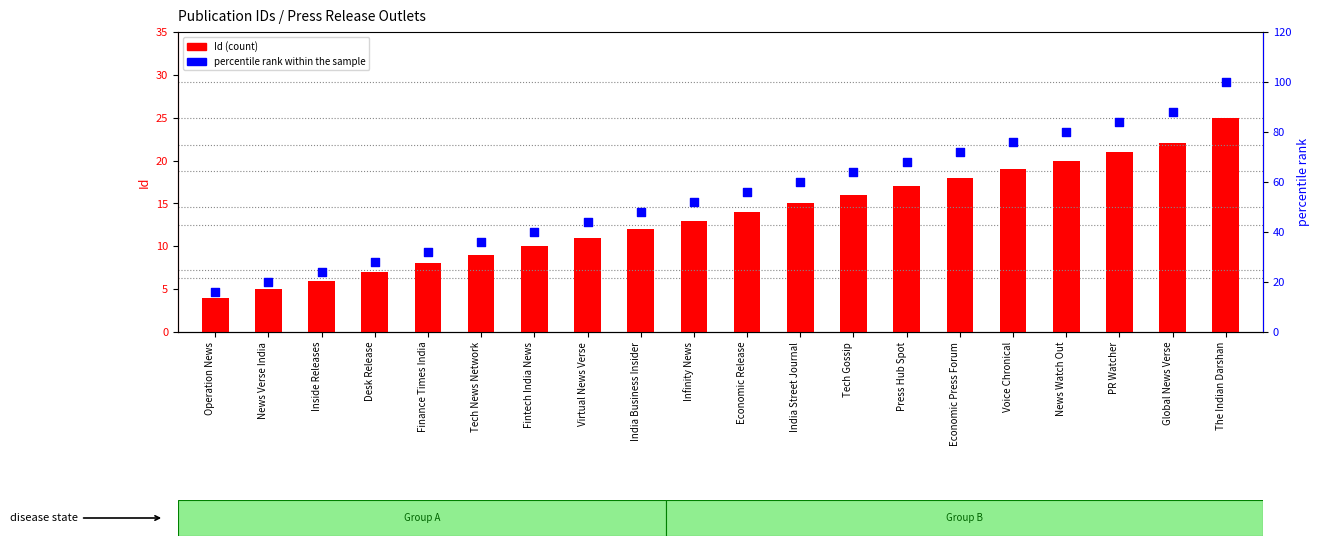

What is the total value across all series at PR Watcher?

105